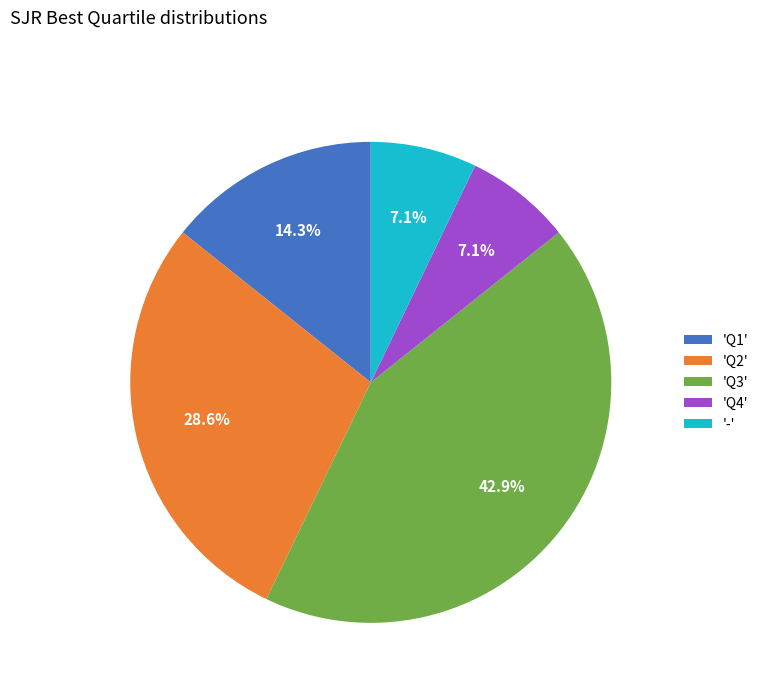

What is the largest slice in the pie chart?

'Q3'